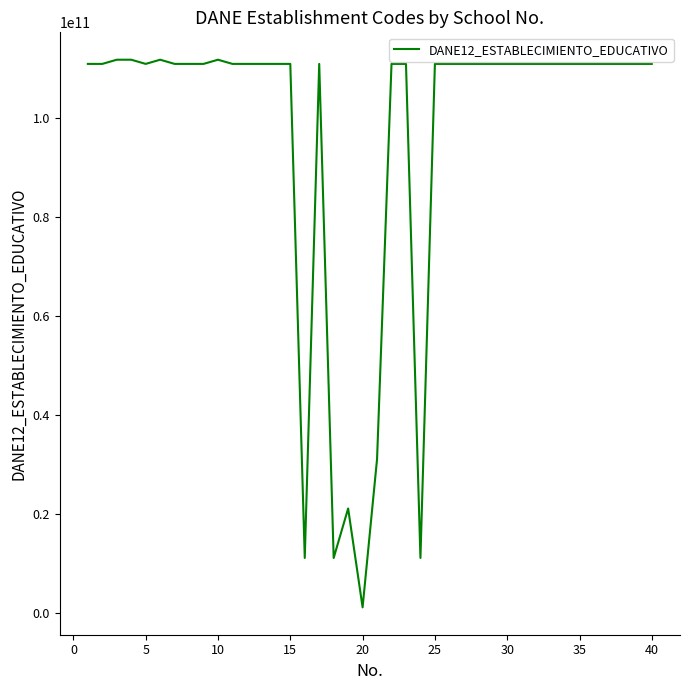

What is the maximum value shown in the chart?

111848003910